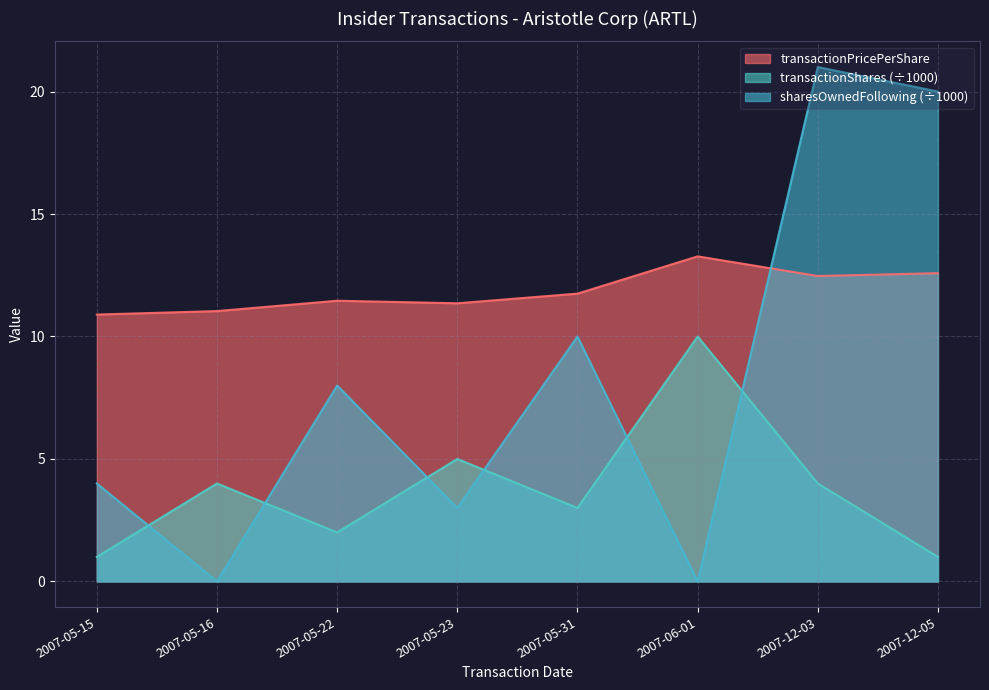

What are all the series names shown in the legend?

transactionPricePerShare, transactionShares (÷1000), sharesOwnedFollowing (÷1000)